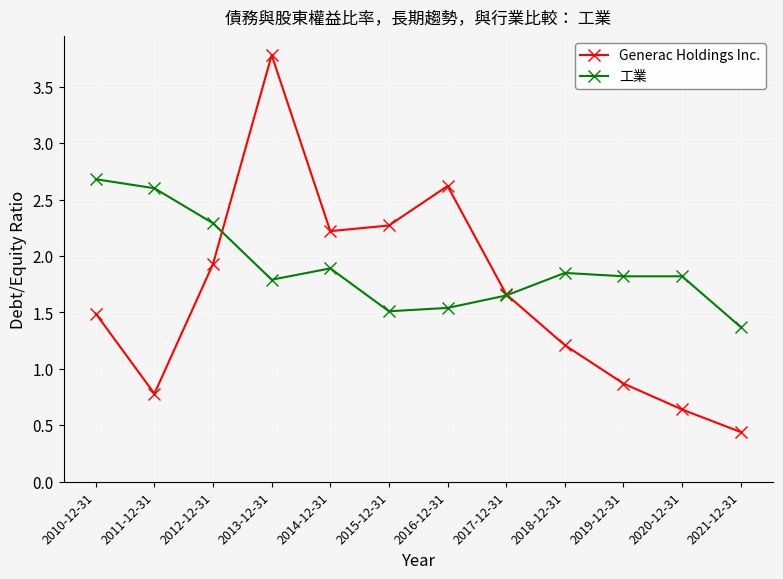

True or false: Generac Holdings Inc. and 工業 intersect in this chart.

True